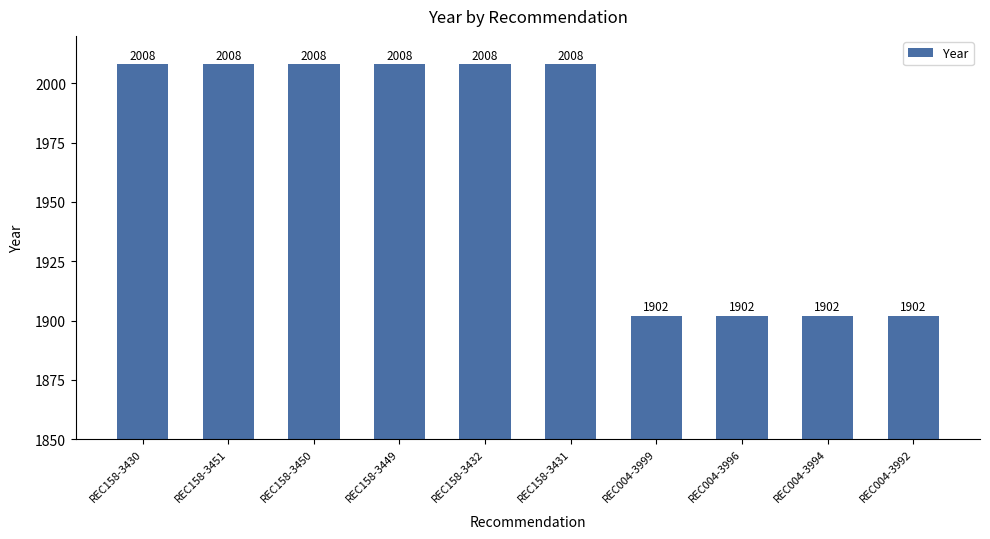

What is the value of the 2nd bar from the left?

2008